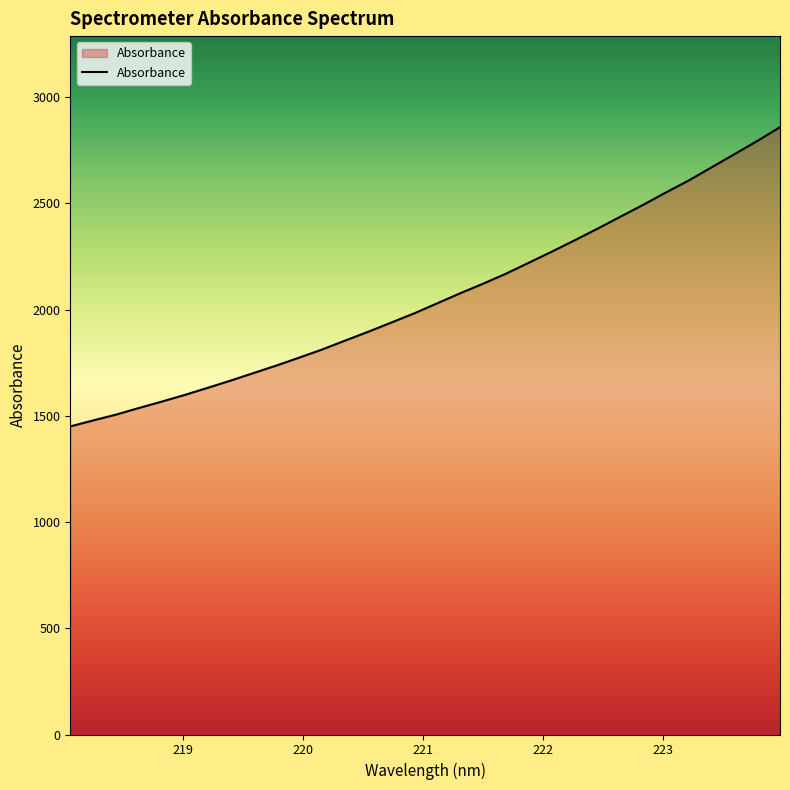

What is the maximum value shown in the chart?

2858.4